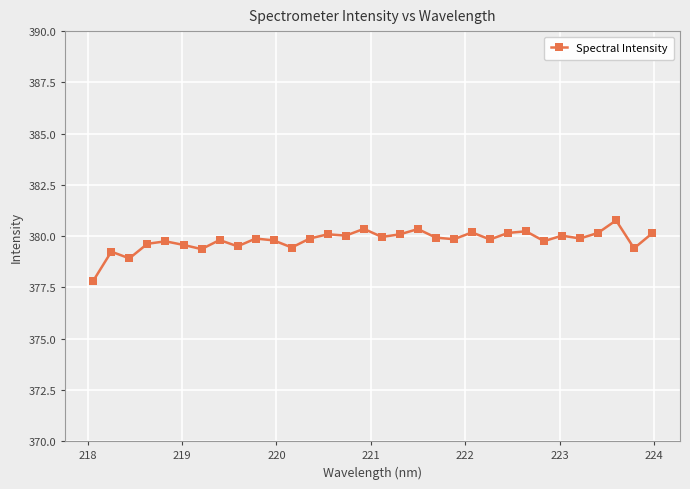

What is the difference between the maximum and minimum values?

2.9